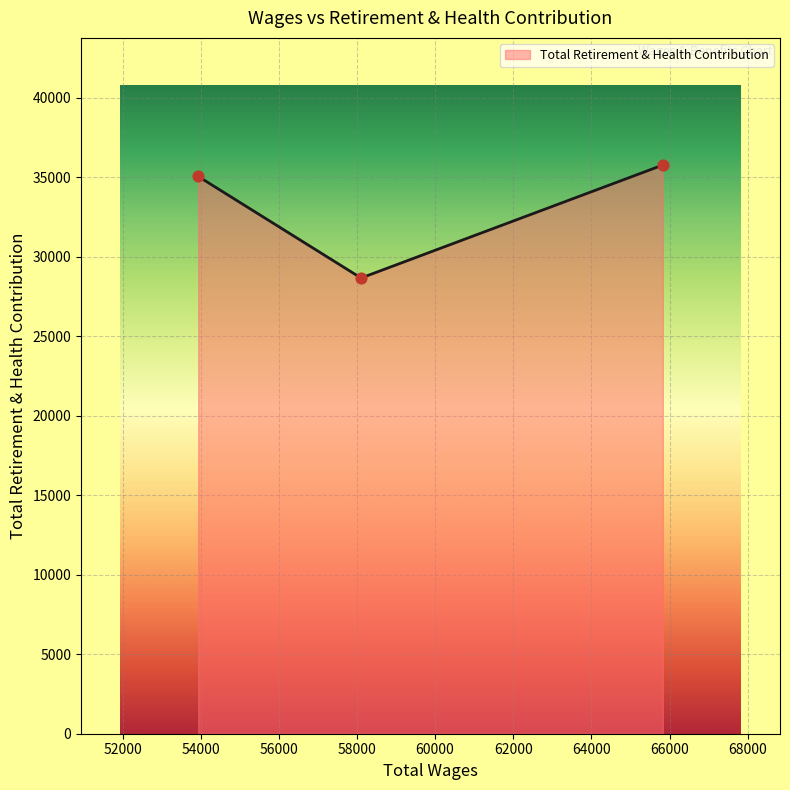

What is the minimum value shown in the chart?

28671